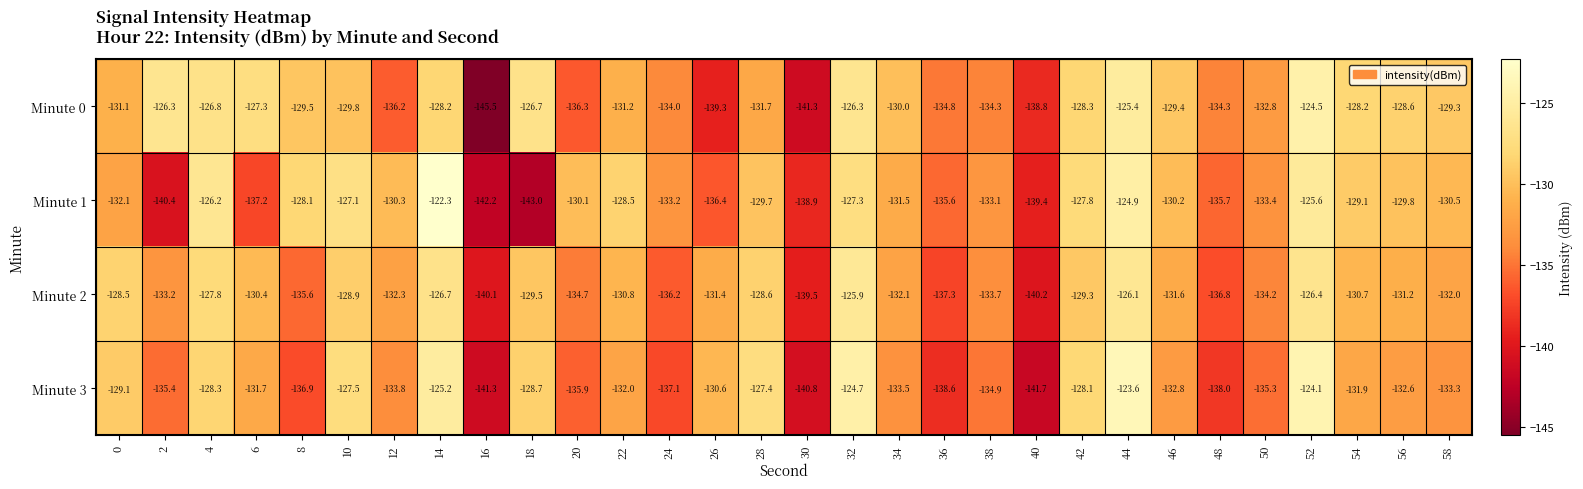

The Minute 0 series shows -205.8 at 20. True or false?

False